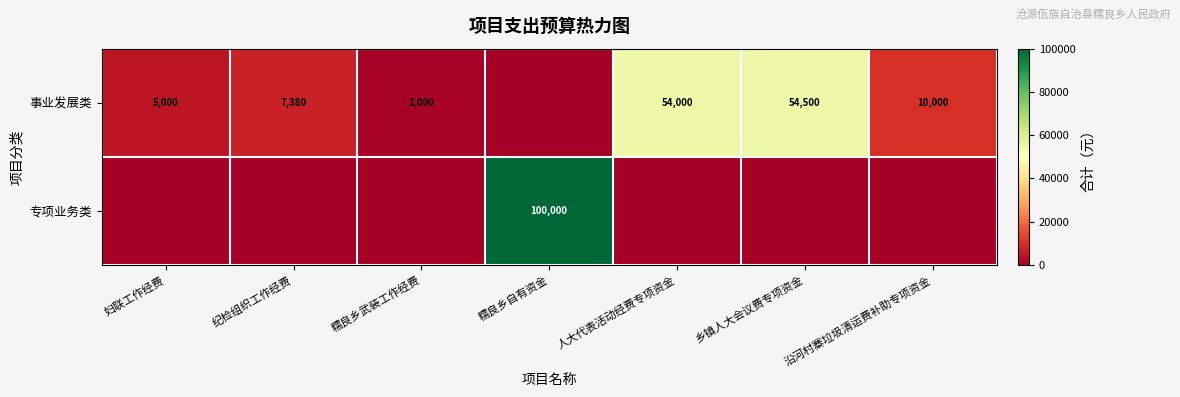

At which category does the chart reach its minimum across all series?

糯良乡自有资金